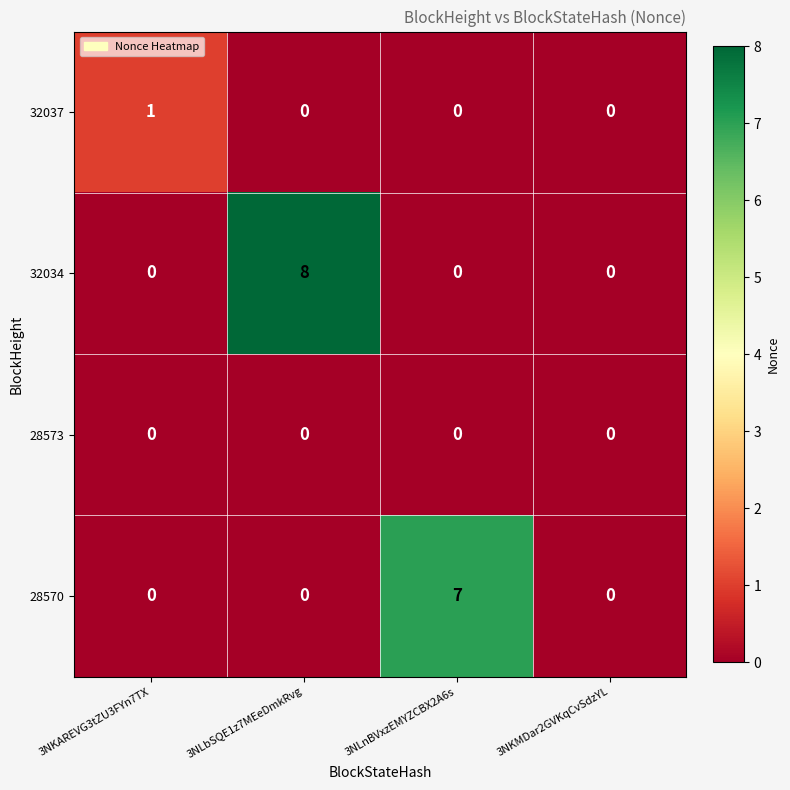

Which series has the largest total across all categories?

32034